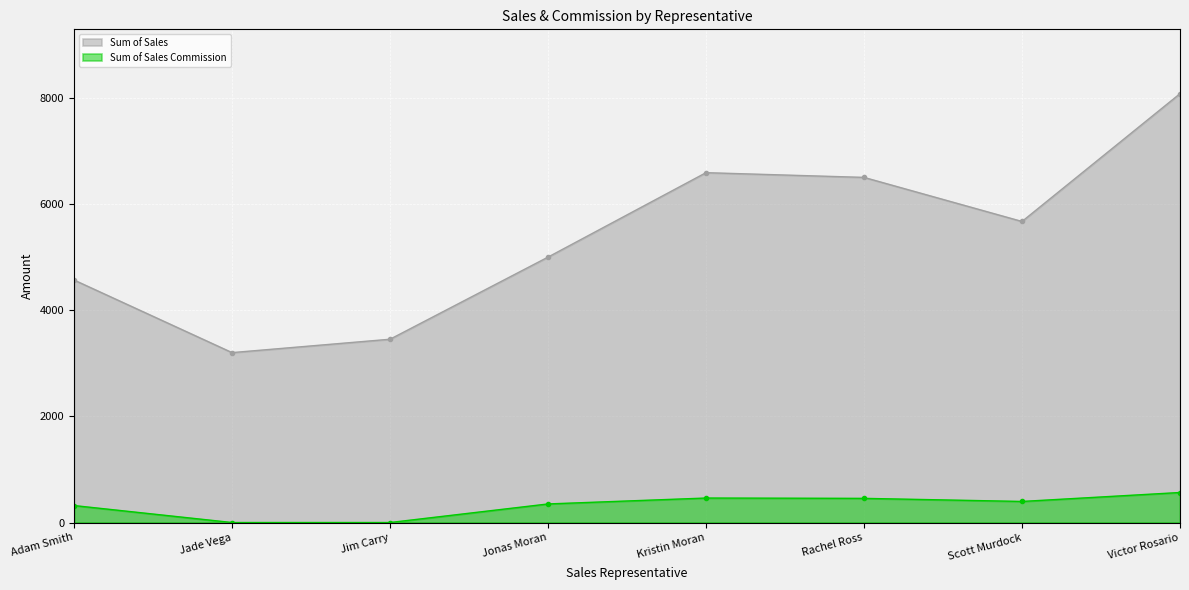

How many lines are shown in the chart?

2